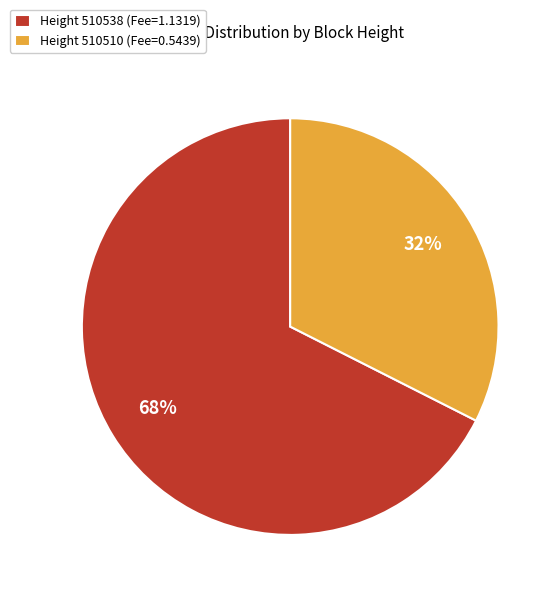

What is the ratio of the value at Height 510510 (Fee=0.5439) to the value at Height 510538 (Fee=1.1319)?

0.5